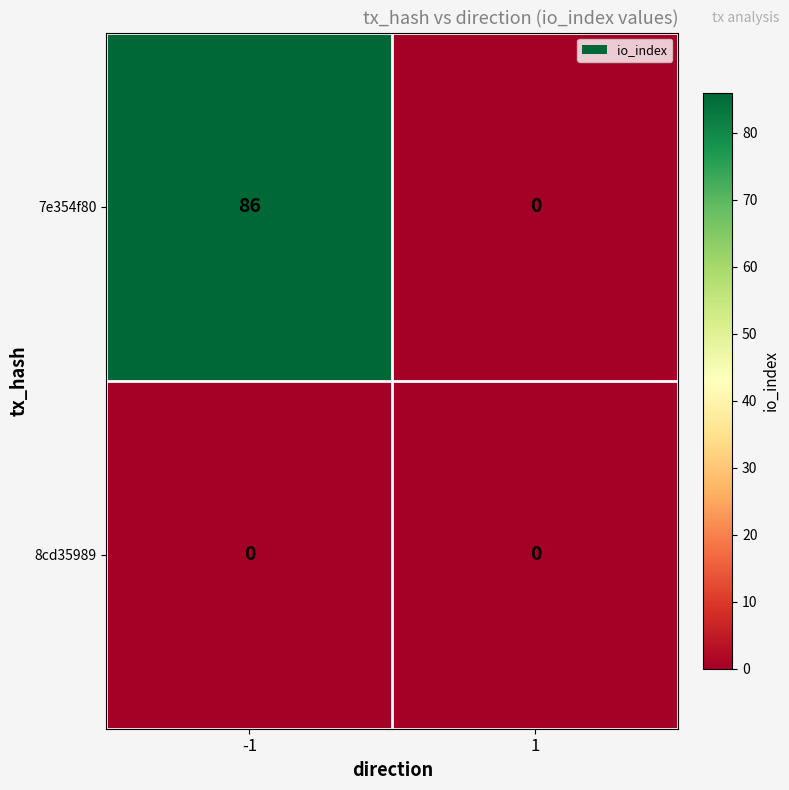

Between -1 and 1, which series saw the biggest shift?

7e354f80